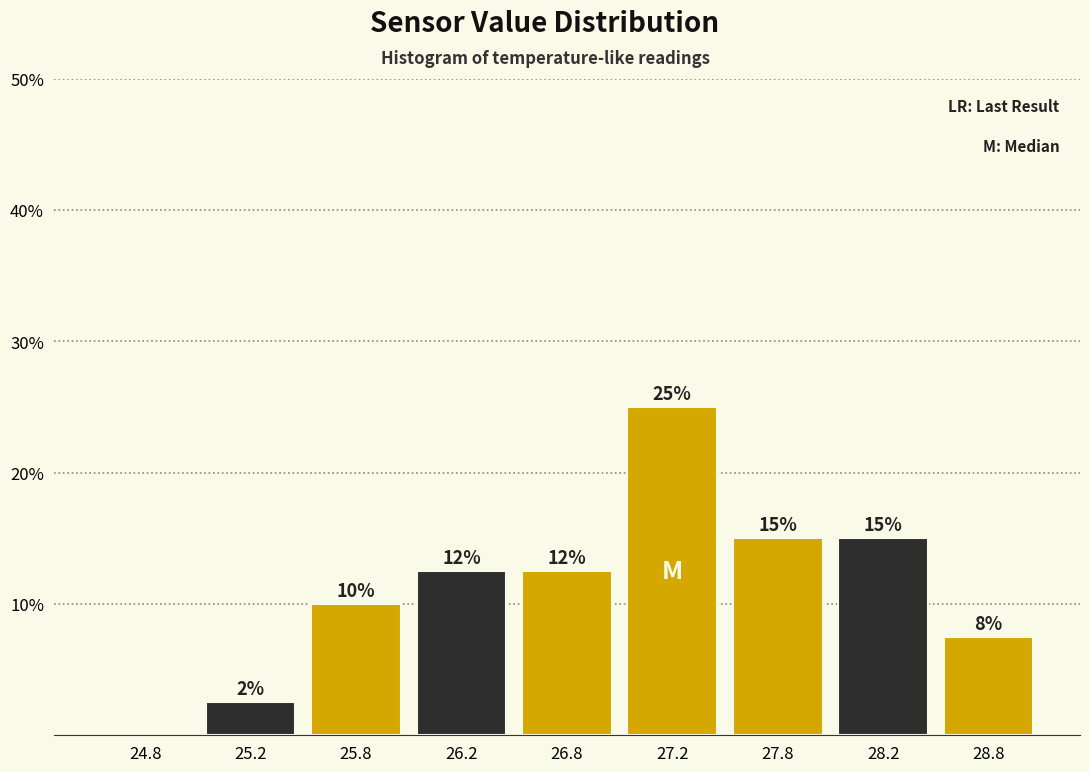

At which category does the chart reach its peak across all series?

27.2